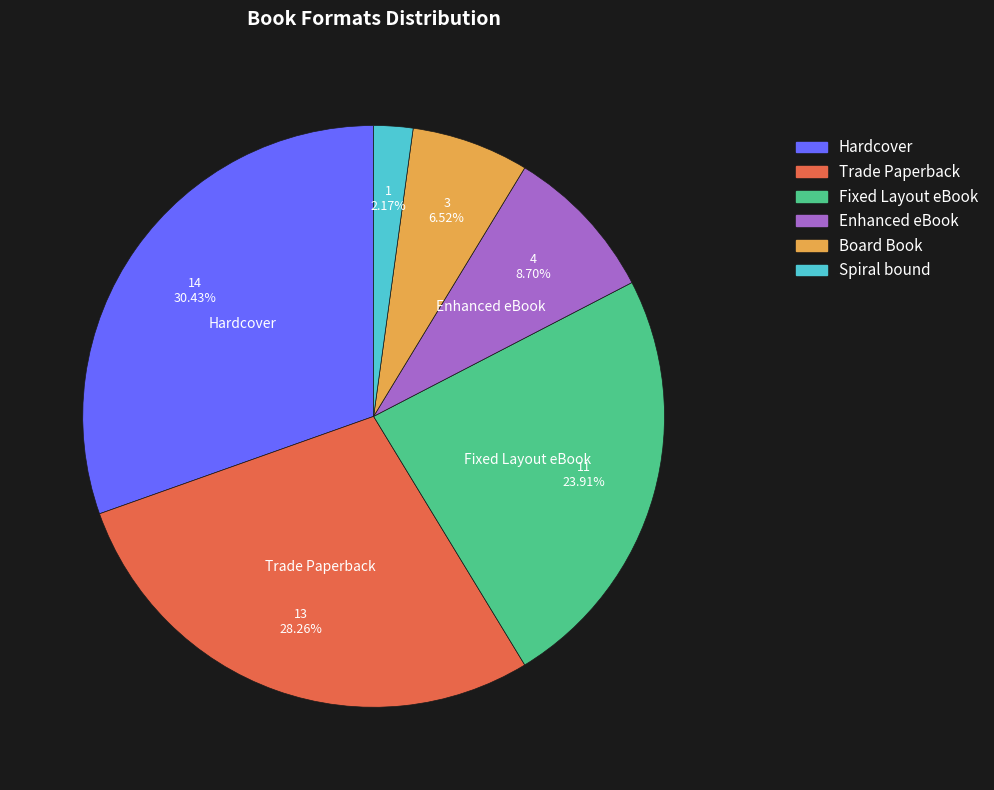

To the nearest percent, what is the difference between the Spiral bound and Trade Paperback slice percentages?

26%